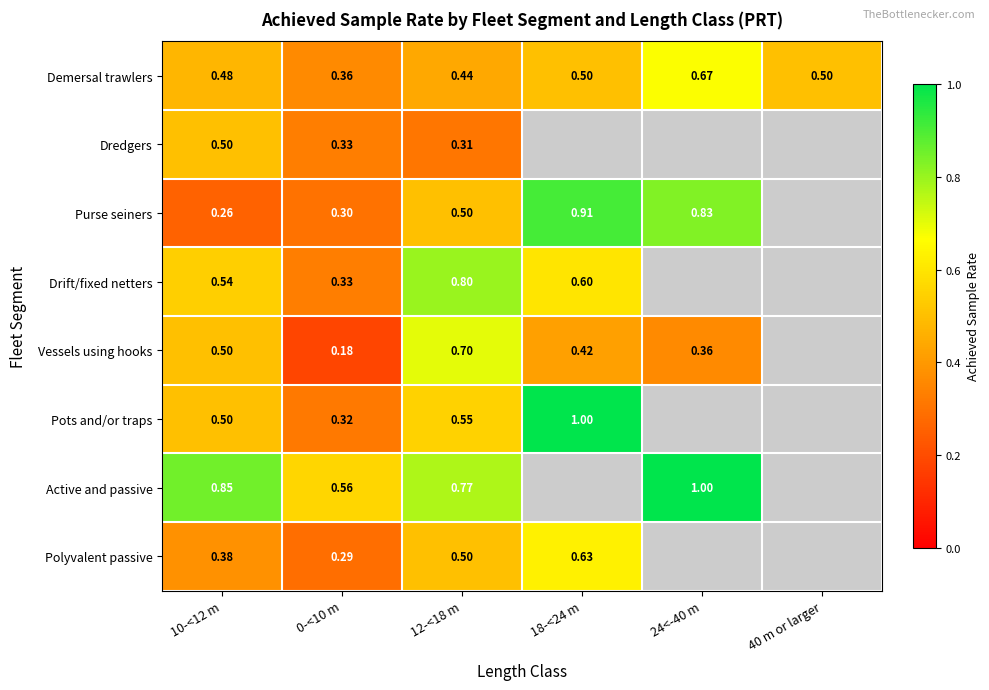

Rank the categories by Drift/fixed netters value from lowest to highest.

0-<10 m, 10-<12 m, 18-<24 m, 12-<18 m, 24<-40 m, 40 m or larger